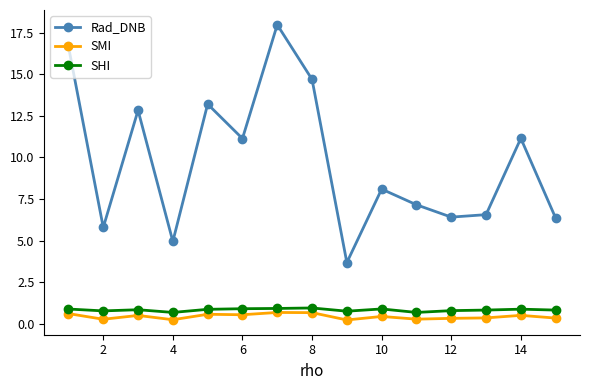

Which series has the largest total across all categories?

Rad_DNB